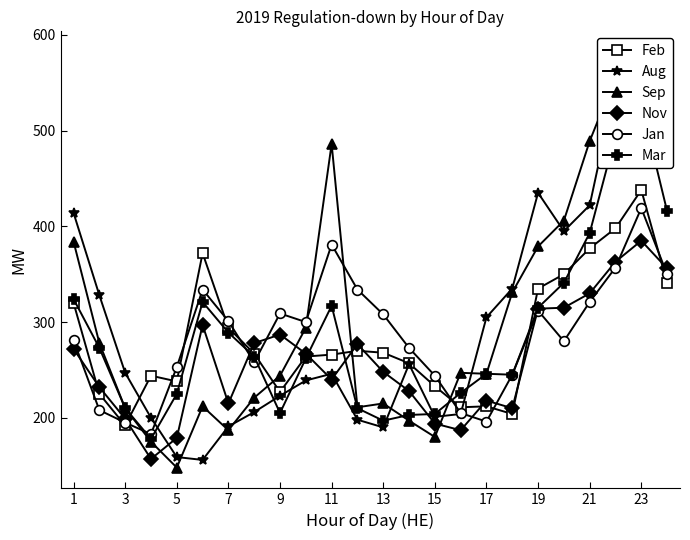

What value does the Feb series have at 9?

227